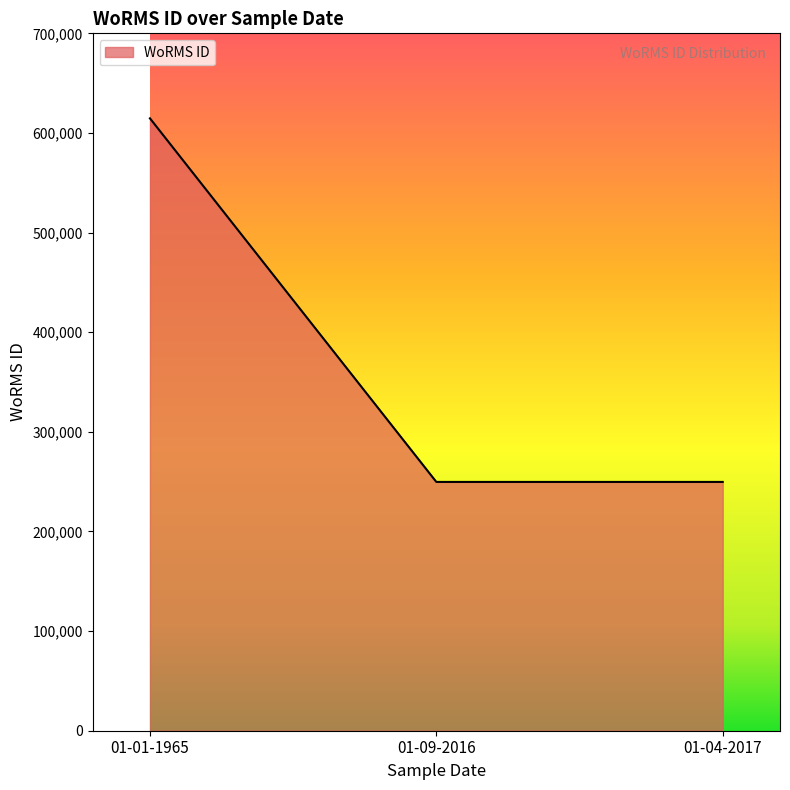

What is the difference between the maximum and minimum values?

364969